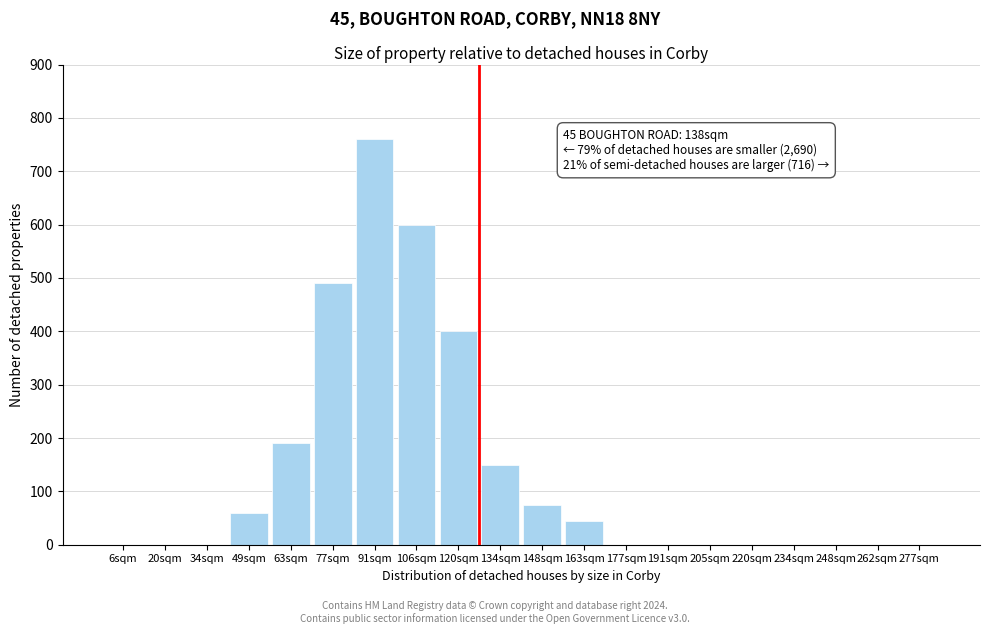

Reading left to right, list all the values displayed in this chart.

6sqm=0	20sqm=0	34sqm=0	49sqm=60	63sqm=190	77sqm=490	91sqm=760	106sqm=600	120sqm=400	134sqm=150	148sqm=75	163sqm=45	177sqm=0	191sqm=0	205sqm=0	220sqm=0	234sqm=0	248sqm=0	262sqm=0	277sqm=0